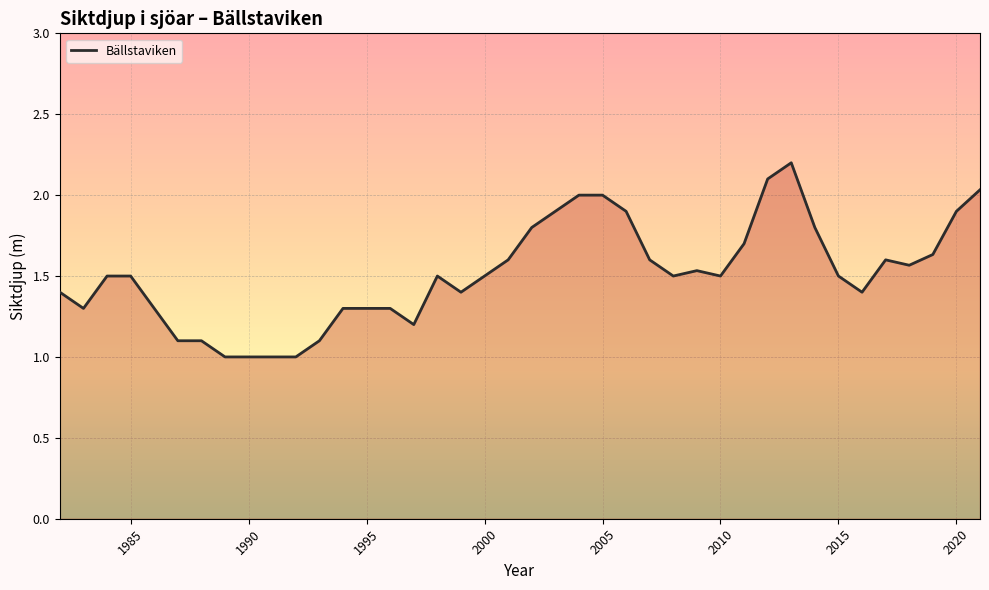

What is the difference between the maximum and minimum values?

1.2